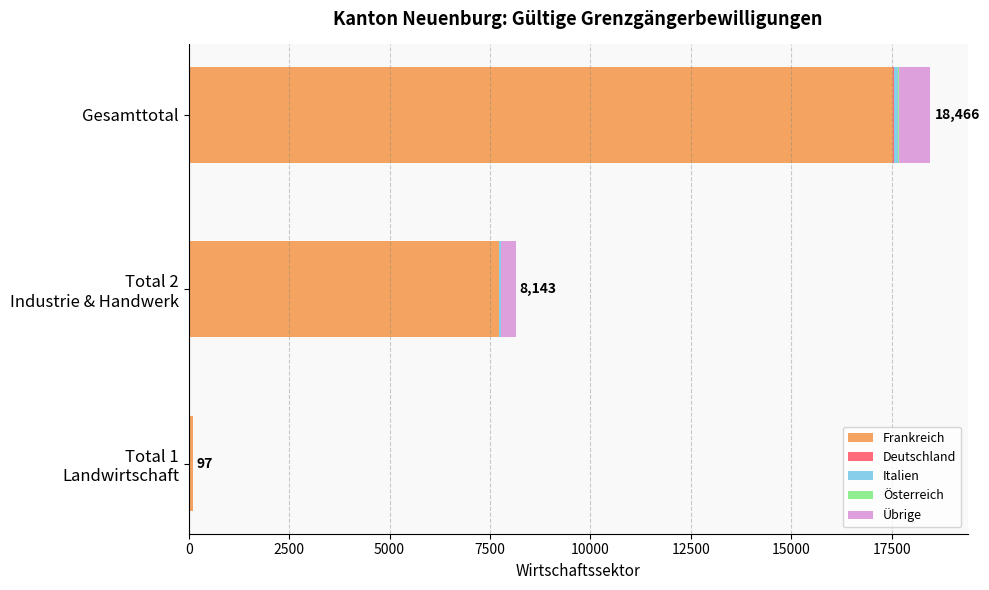

What is the highest value of the Frankreich series?

17533